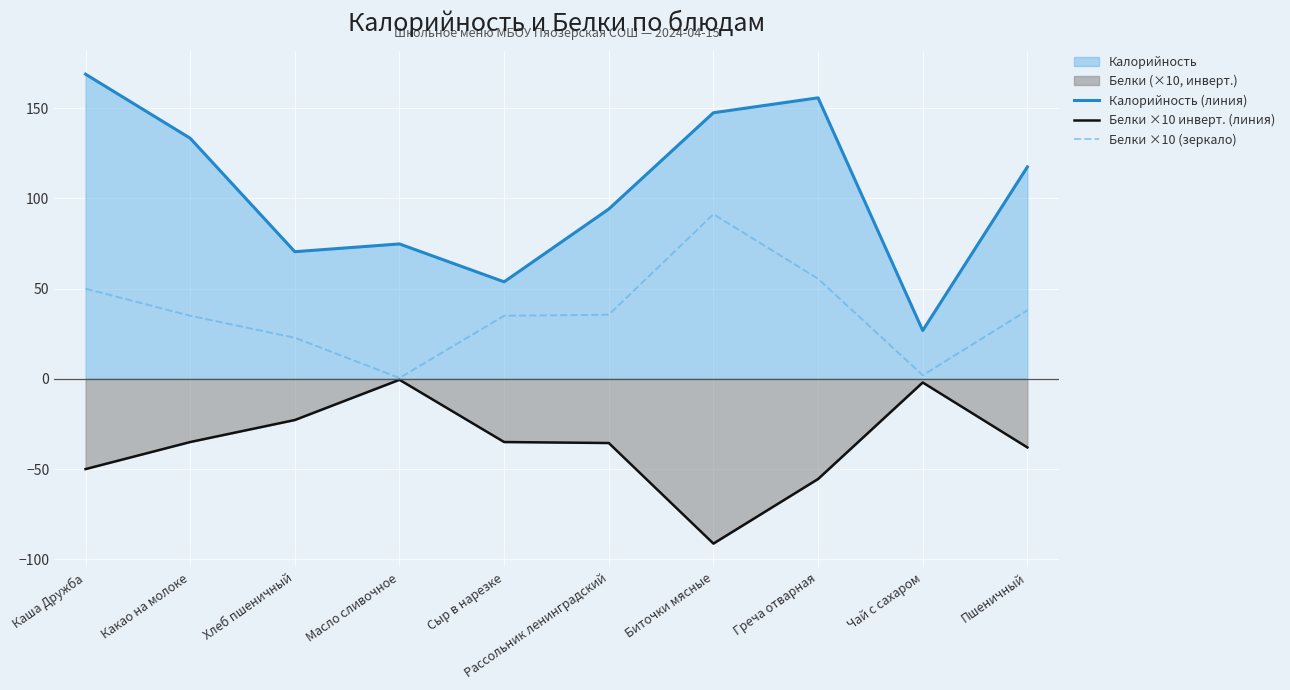

What is the total value across all series at Биточки мясные?

147.5